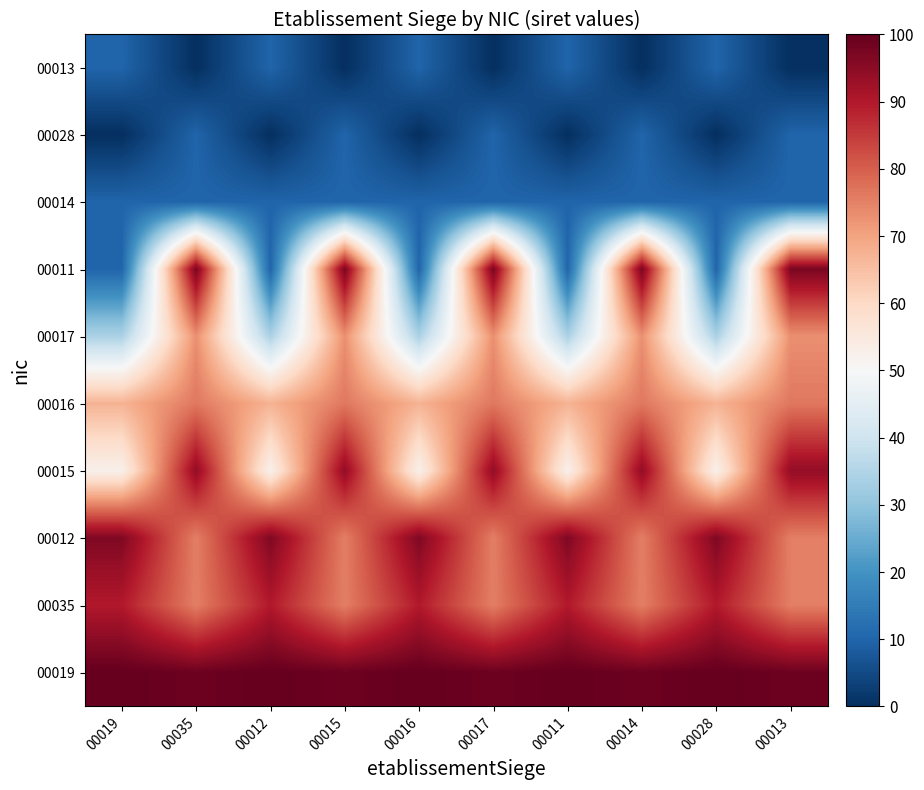

Rank the series at 00013 from lowest to highest value.

00013, 00028, 00014, 00017, 00012, 00035, 00016, 00015, 00011, 00019